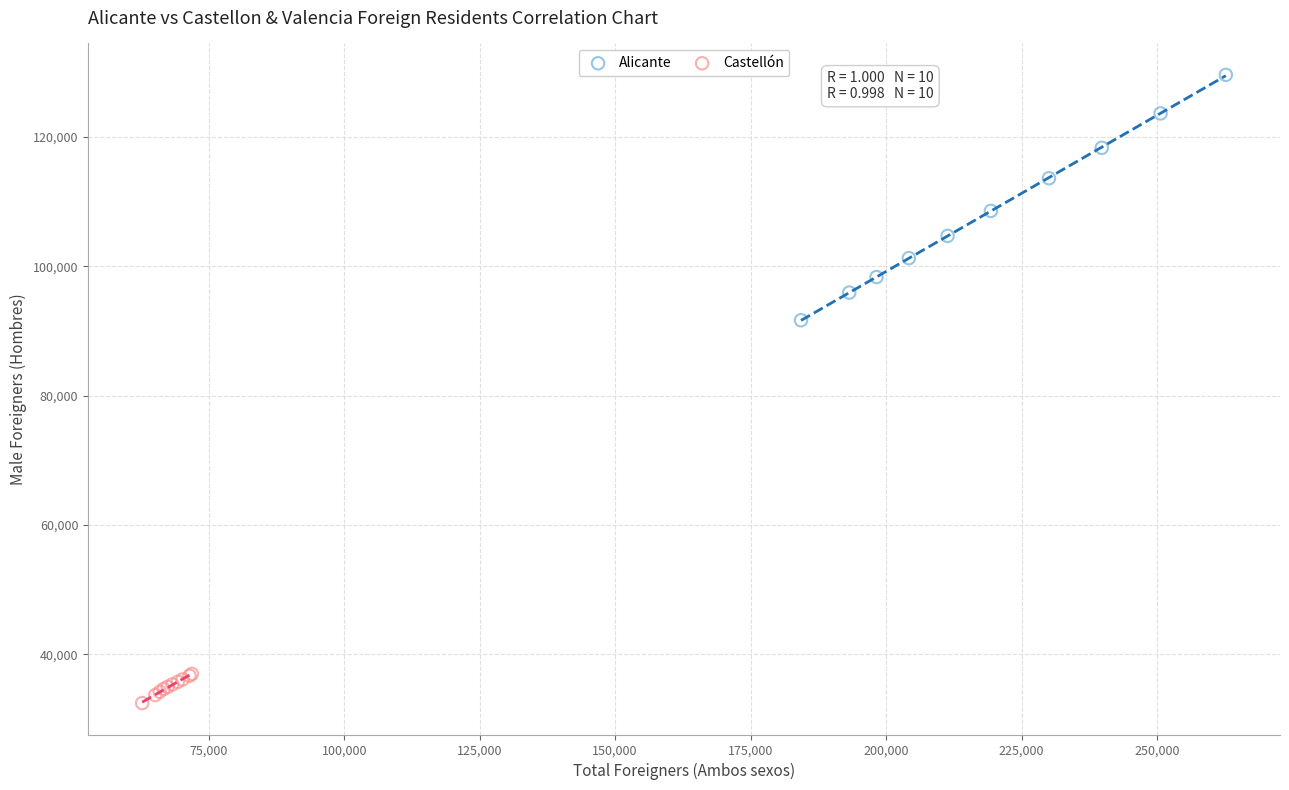

Which series has the largest Y range (max minus min)?

Alicante